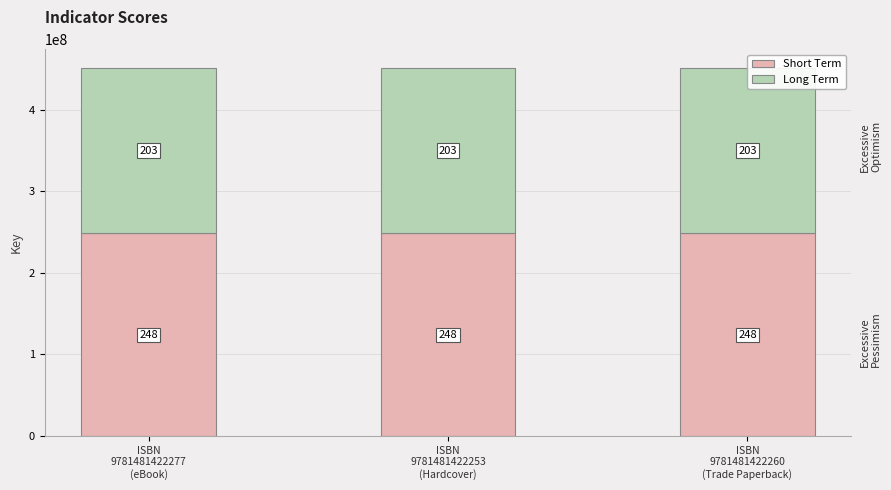

Reading left to right, what are all the values shown in this chart?

Short Term: 248414127.5	248414127.5	248414127.5
Long Term: 203247922.5	203247922.5	203247922.5